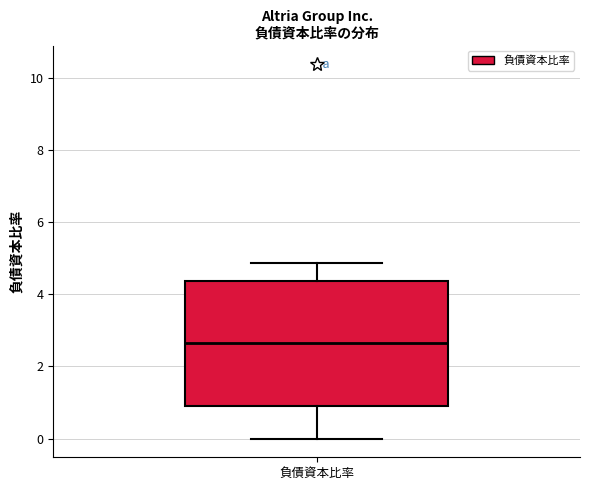

Where is the lower edge of the box for 負債資本比率 on the y-axis? The values are not printed on the chart, so give them approximately, as read against the axis.

1.0